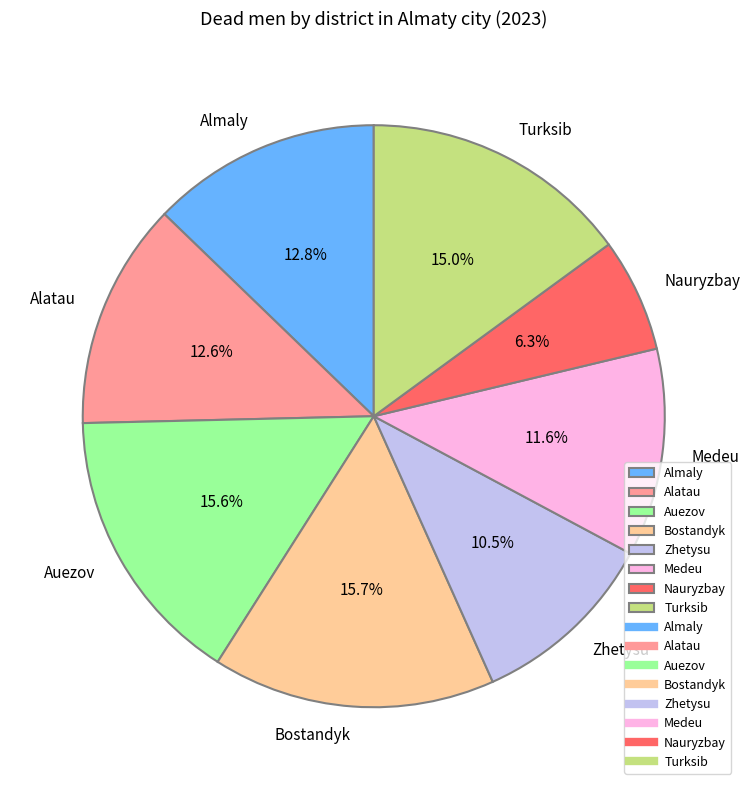

Does Auezov represent more than half of the total?

No